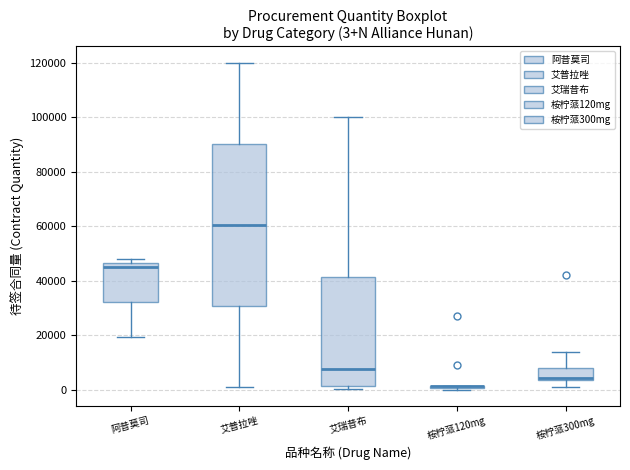

Comparing the boxes themselves (not the whiskers), which one is the tallest?

艾普拉唑